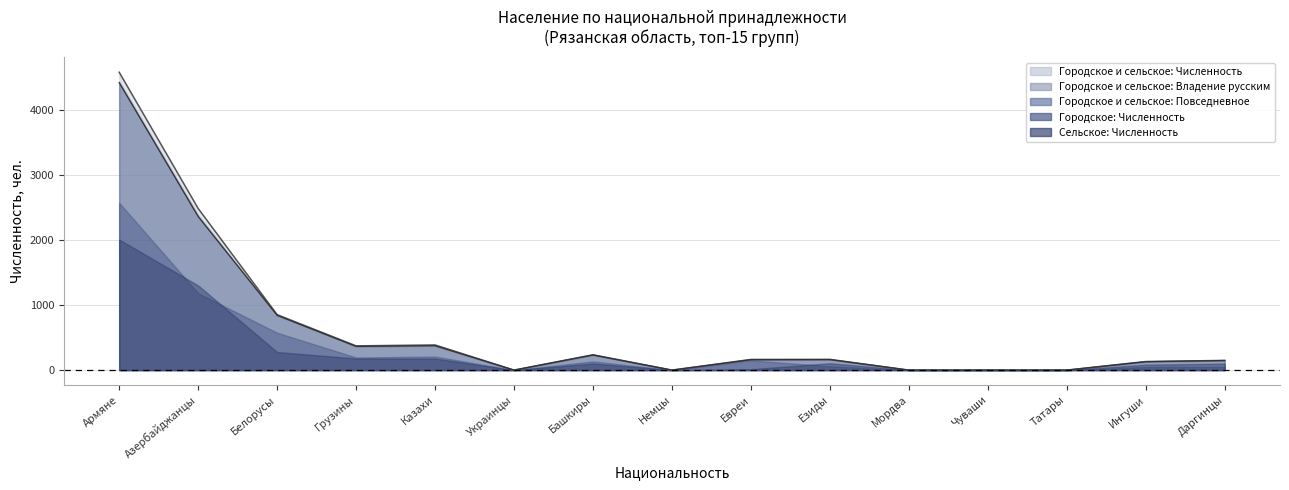

How many distinct data groups are displayed?

5